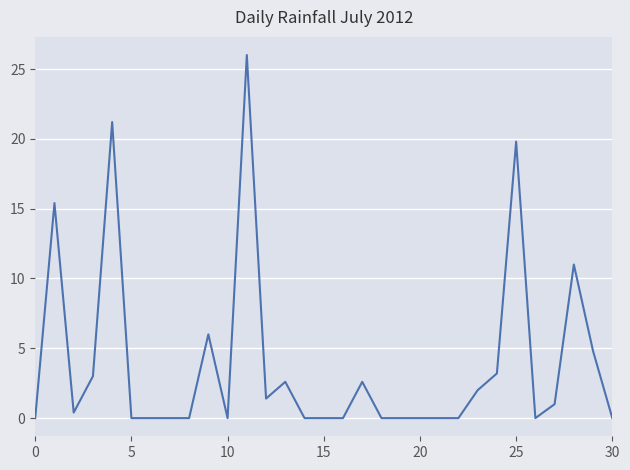

What is the difference between the maximum and second lowest values?

26.0